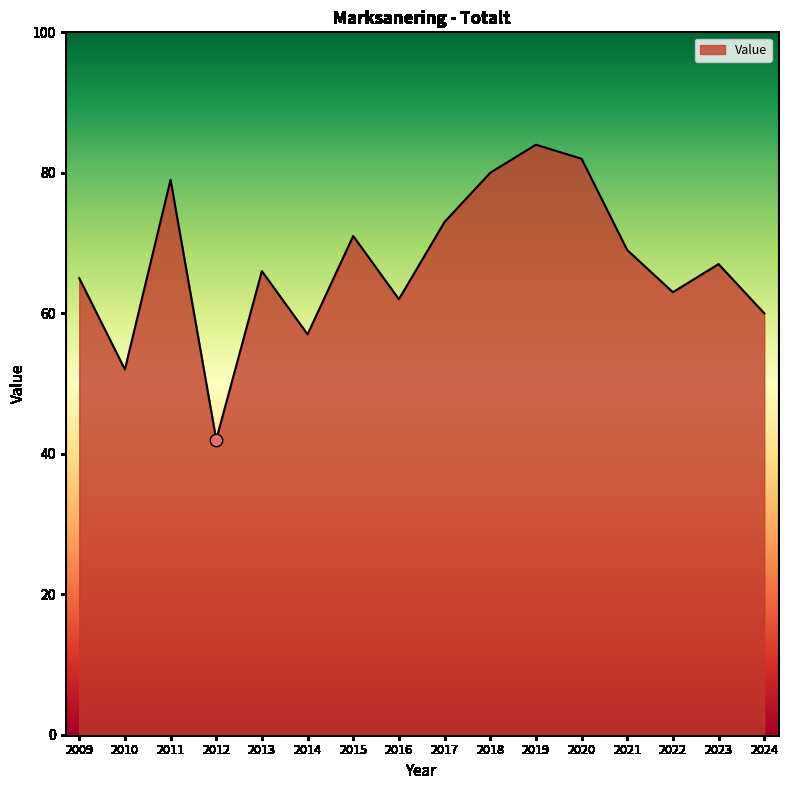

What is the ratio of the value at 2016 to the value at 2021?

0.9